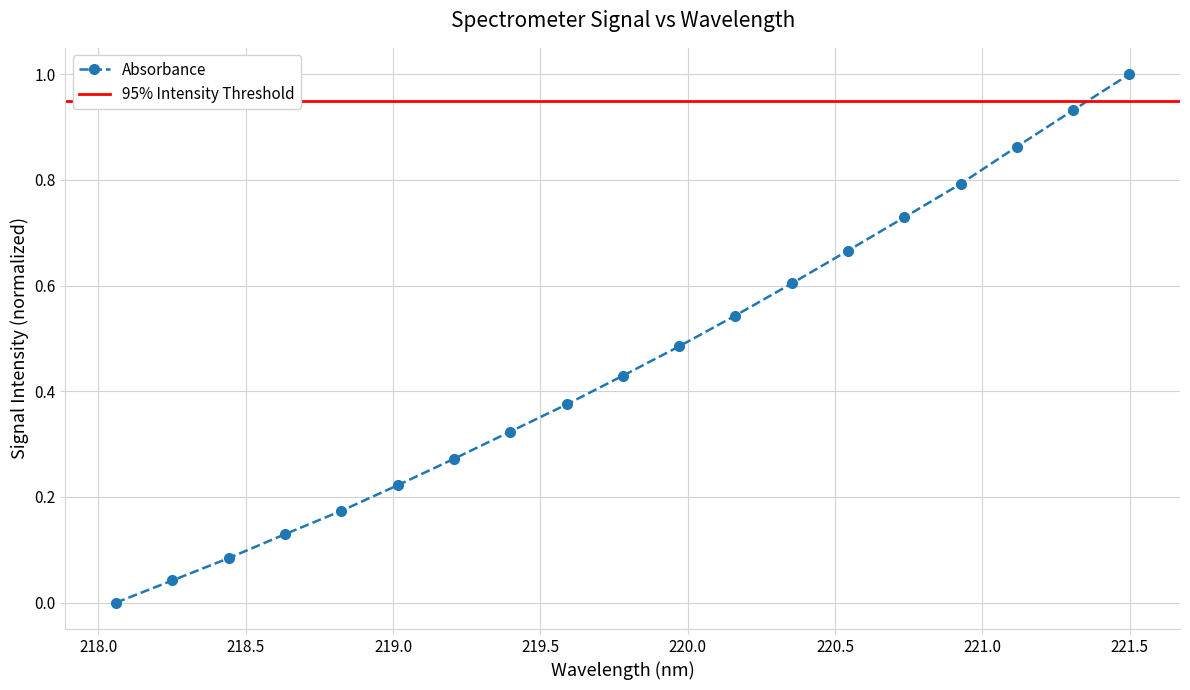

What value does the data have at 219.2067?

0.3